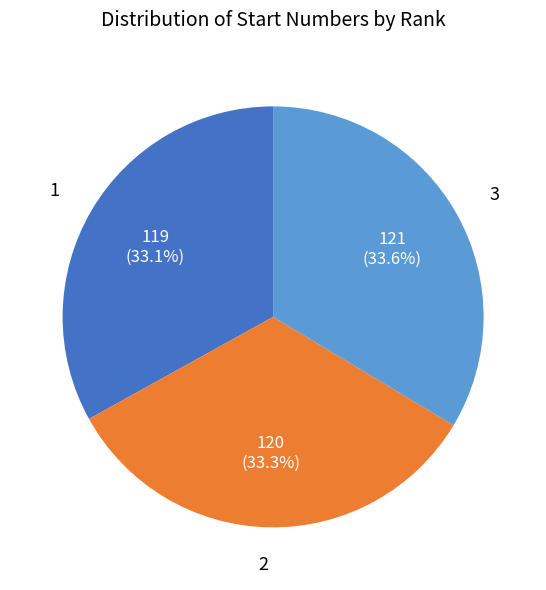

What is the total percentage of 1 and 3?

66.7%